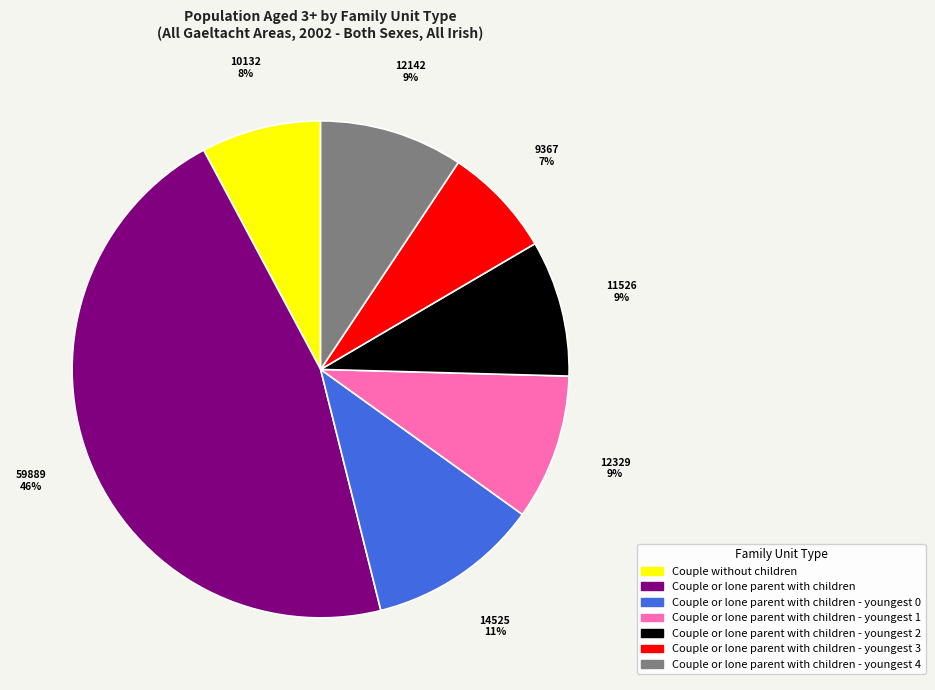

To the nearest percent, what is the average slice percentage?

14%